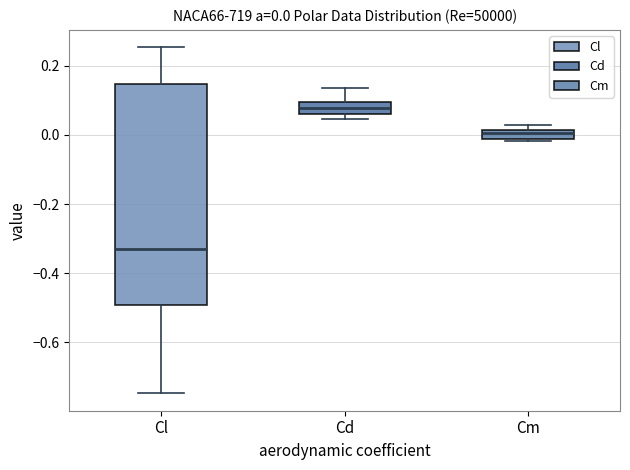

Which box's median line is the highest?

Cd